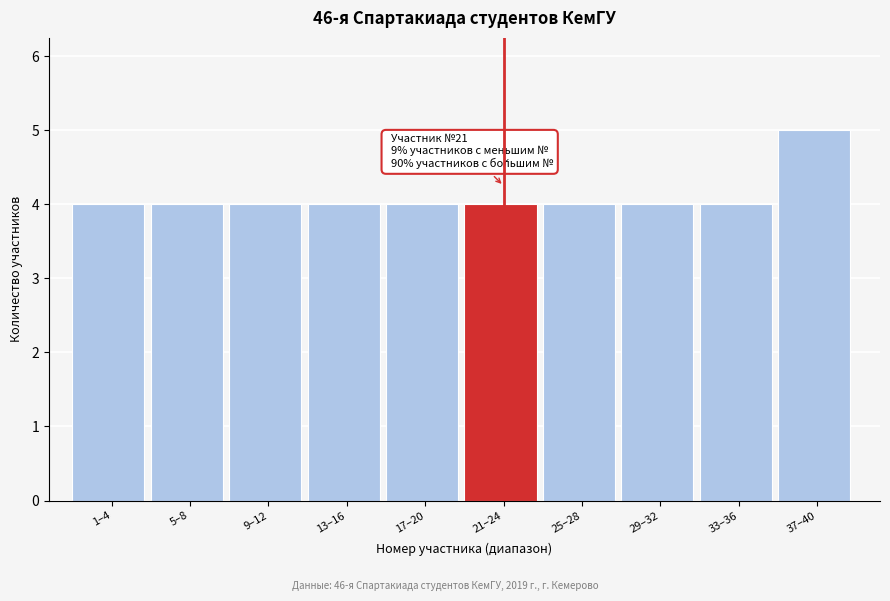

Reading left to right, transcribe all the data shown in this chart.

1–4=4	5–8=4	9–12=4	13–16=4	17–20=4	21–24=4	25–28=4	29–32=4	33–36=4	37–40=5